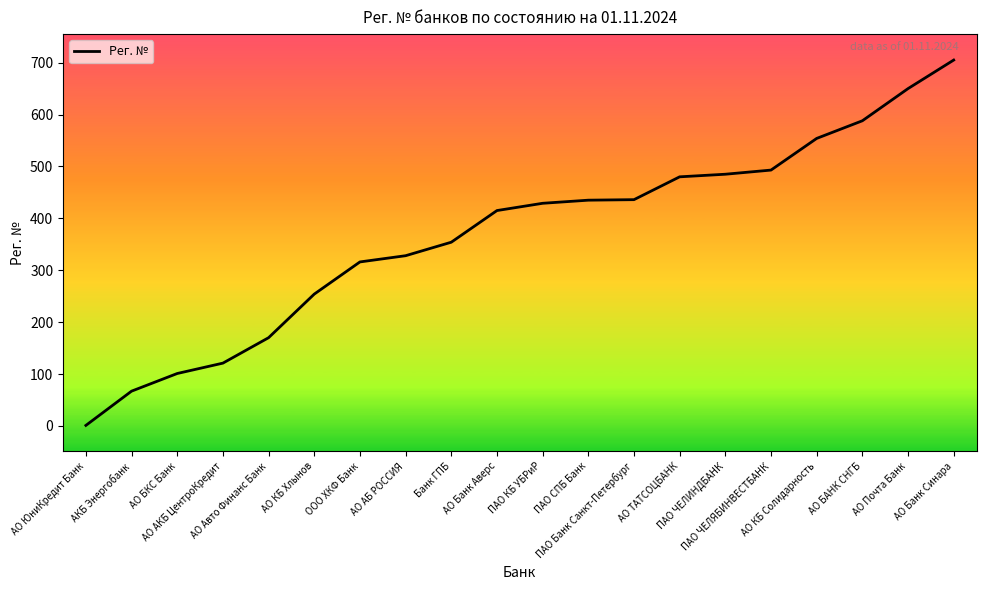

What is the maximum value shown in the chart?

705